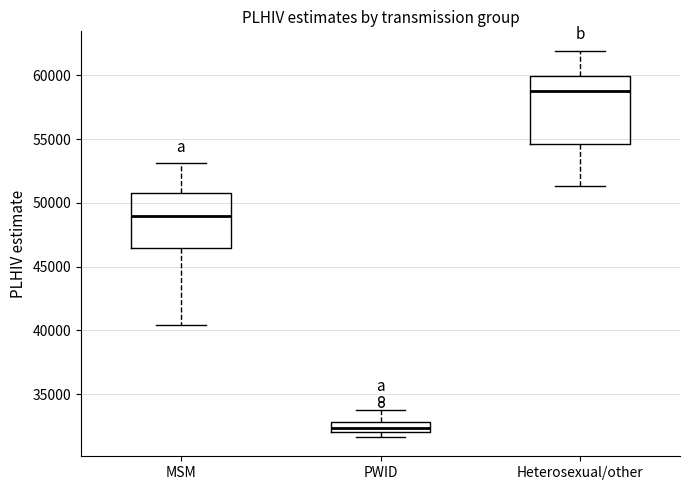

Which box has the lowest median line?

PWID